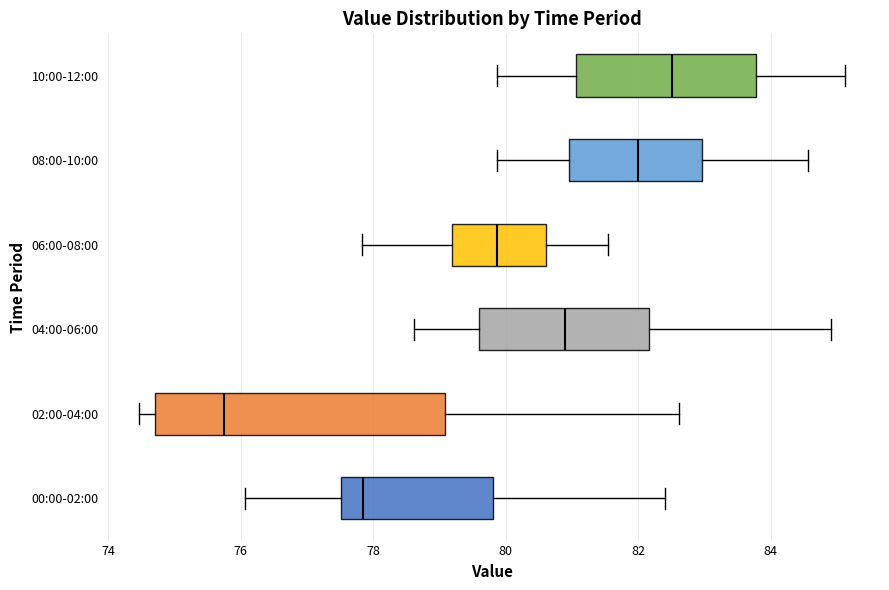

Which box is the widest, from its left edge to its right edge?

02:00-04:00